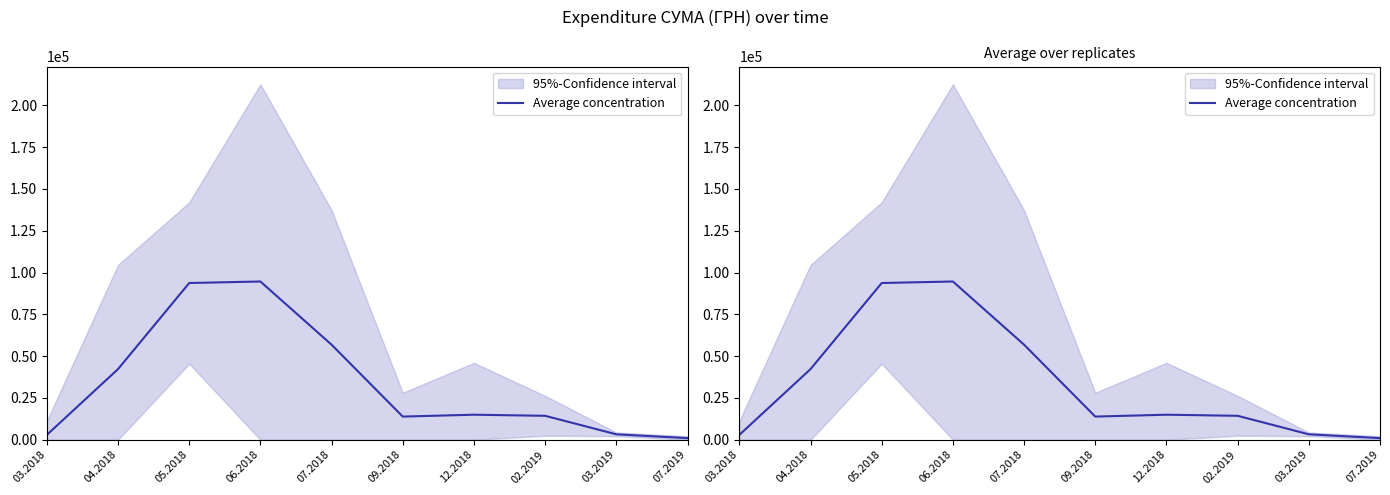

At which category does the chart reach its peak across all series?

06.2018